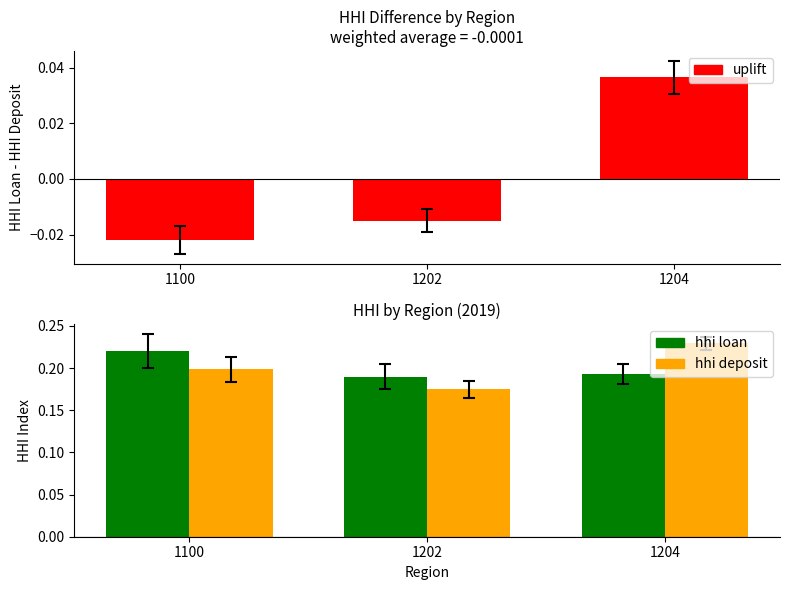

What is the average value of the hhi loan series?

0.2